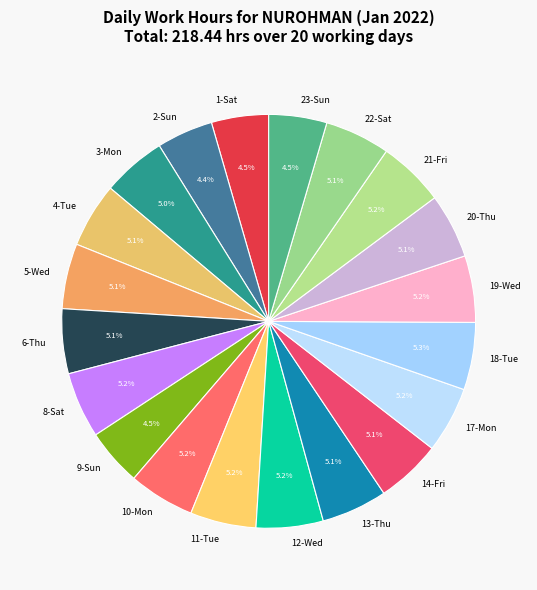

Approximately how many times larger is the value at 22-Sat compared to 5-Wed?

1.0